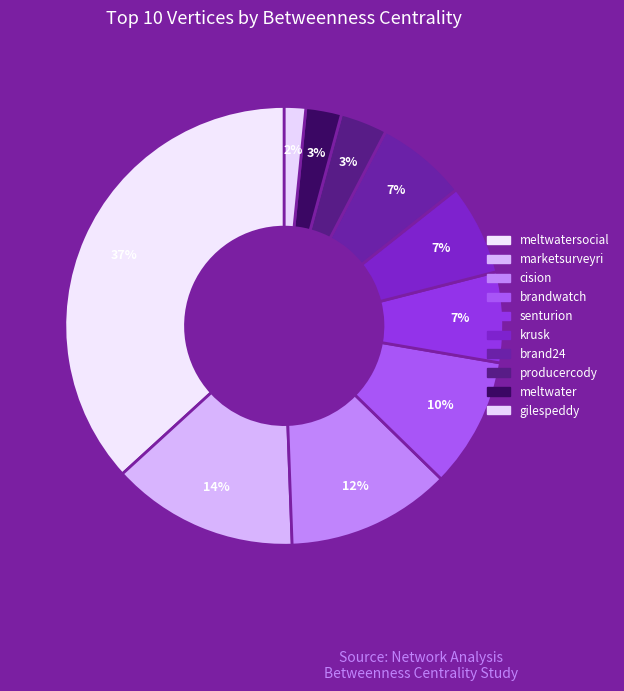

To the nearest percent, what is the average slice percentage?

10%